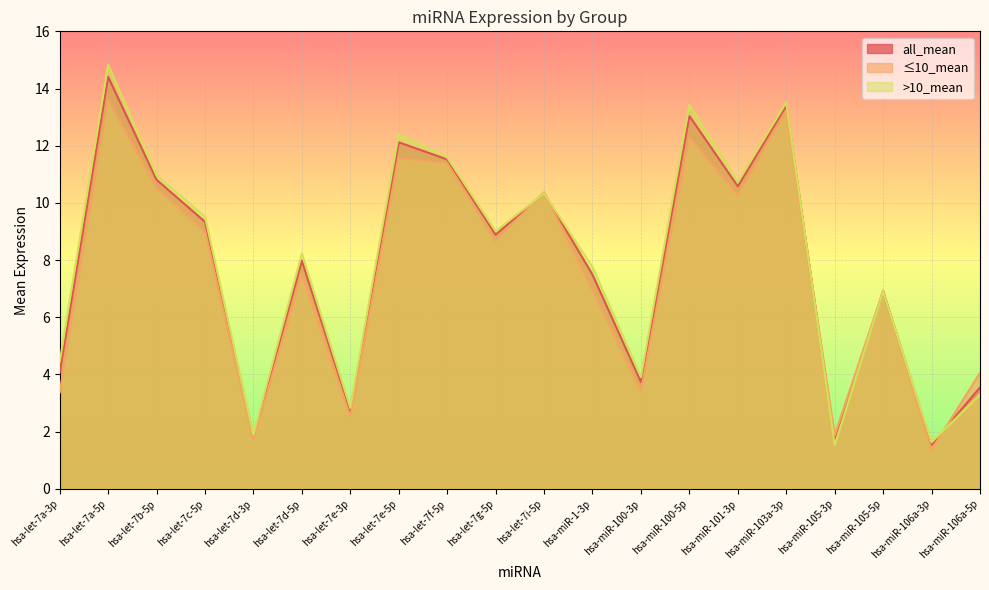

The value of ≤10_mean at hsa-let-7c-5p is 12.7. True or false?

False